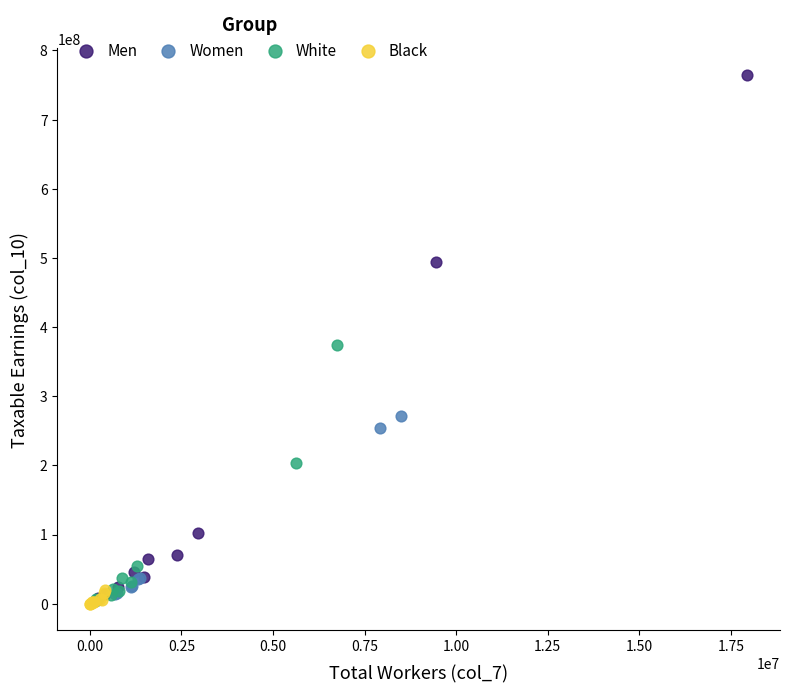

Which series reaches the maximum Y coordinate?

Men